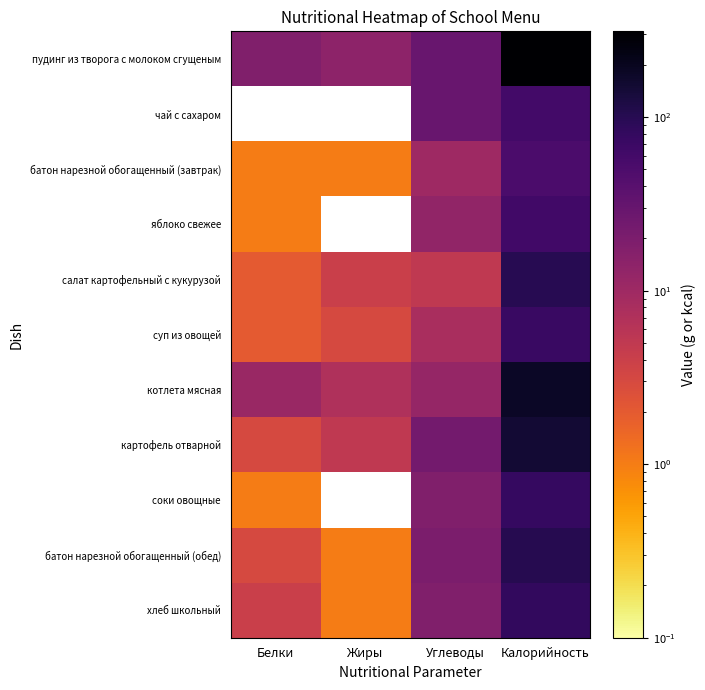

How many series are shown in this chart?

11